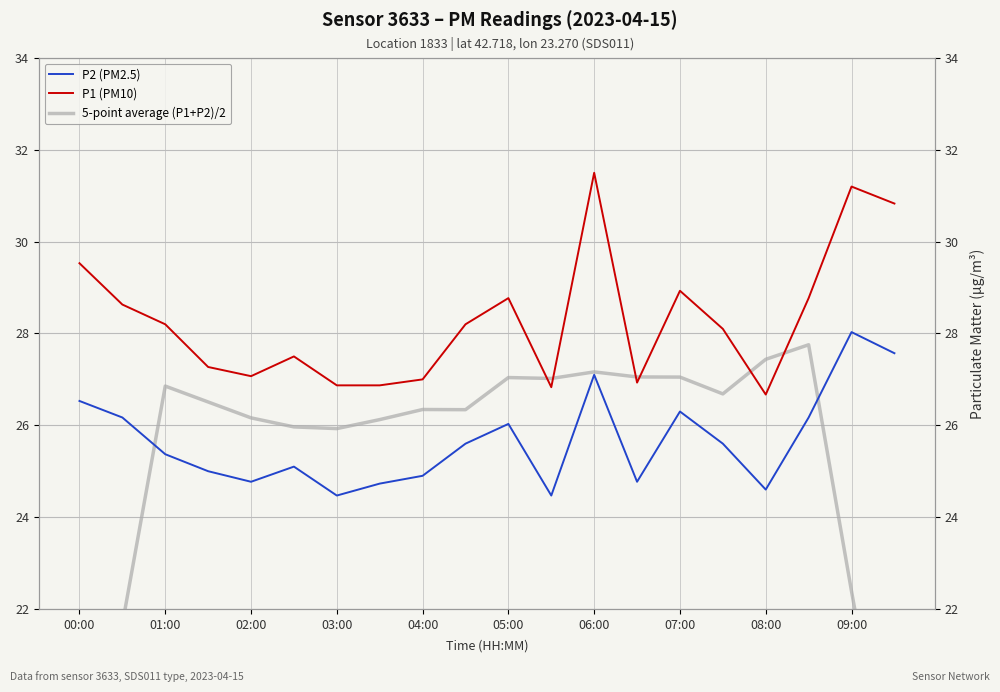

What is the sum of the P1 (PM10) values at 08:00 and 07:00?

55.6